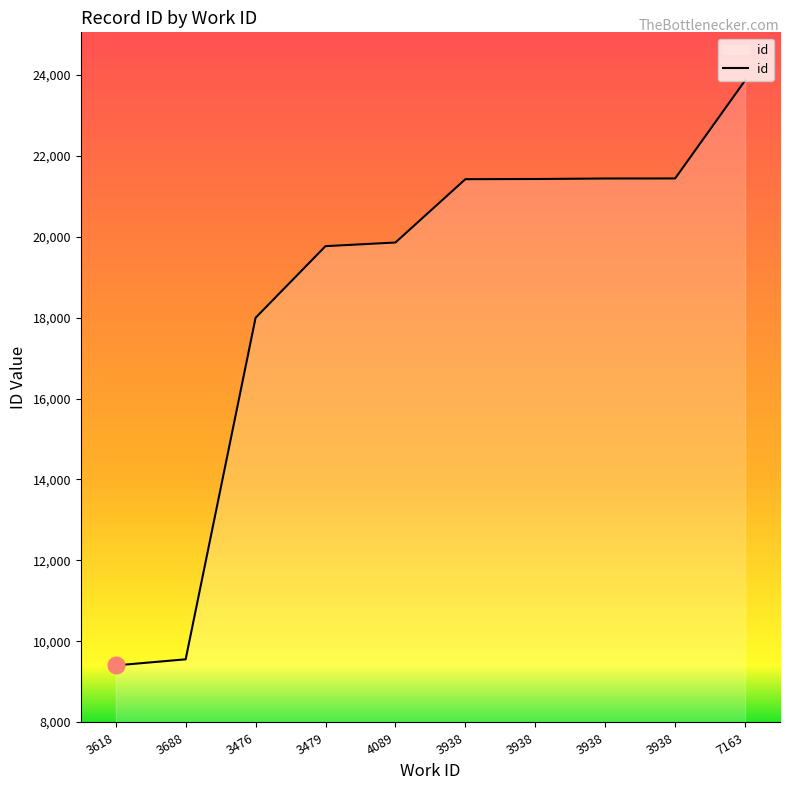

Is it true that the value at 3938 is 21422?

True